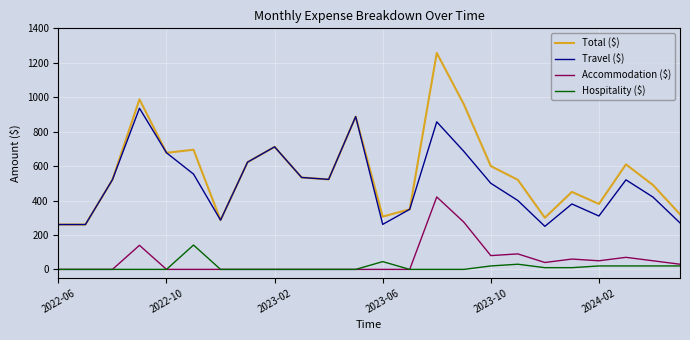

Which series has the widest spread of values?

Total ($)